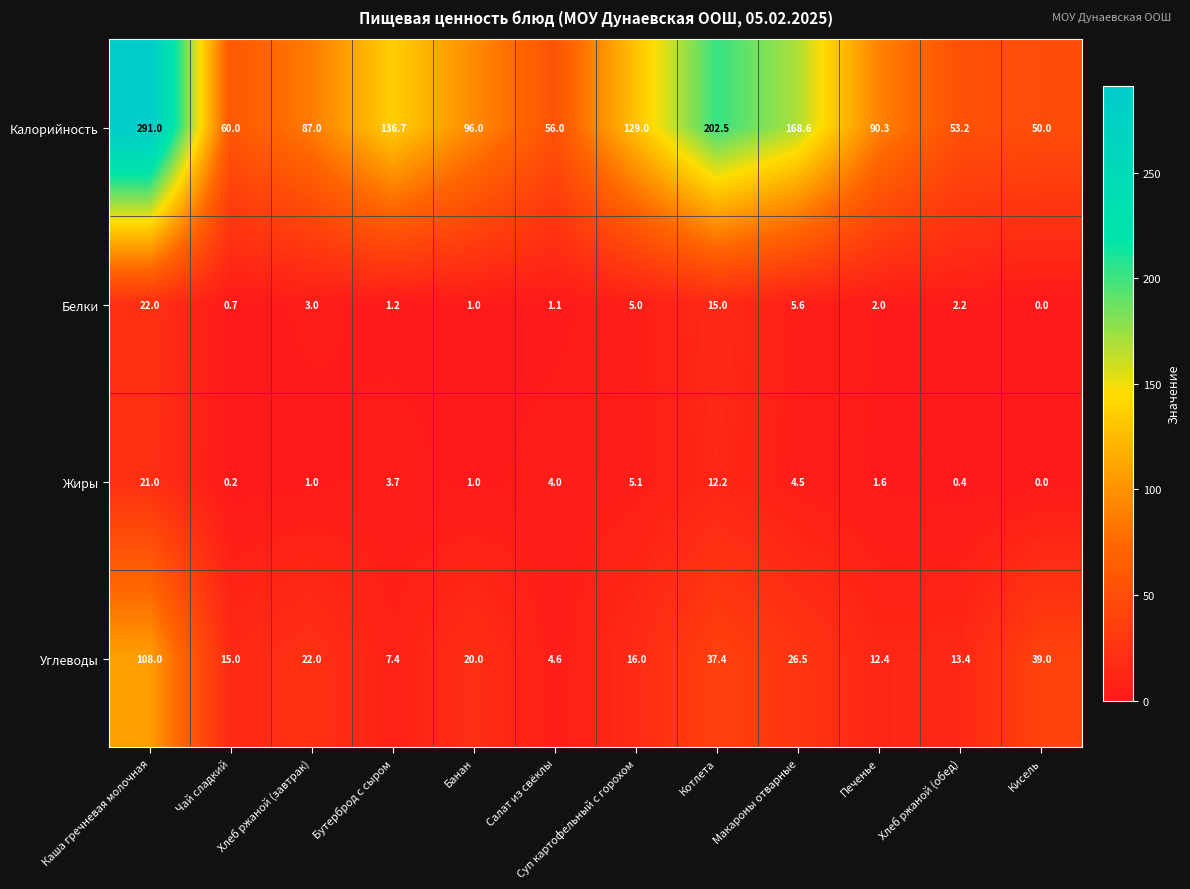

Which series has the largest total across all categories?

Калорийность